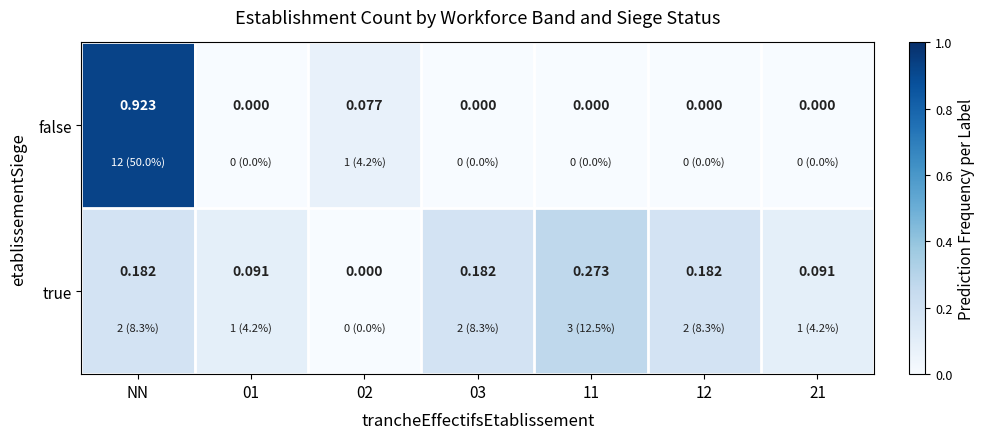

Count the number of categories in the chart.

7